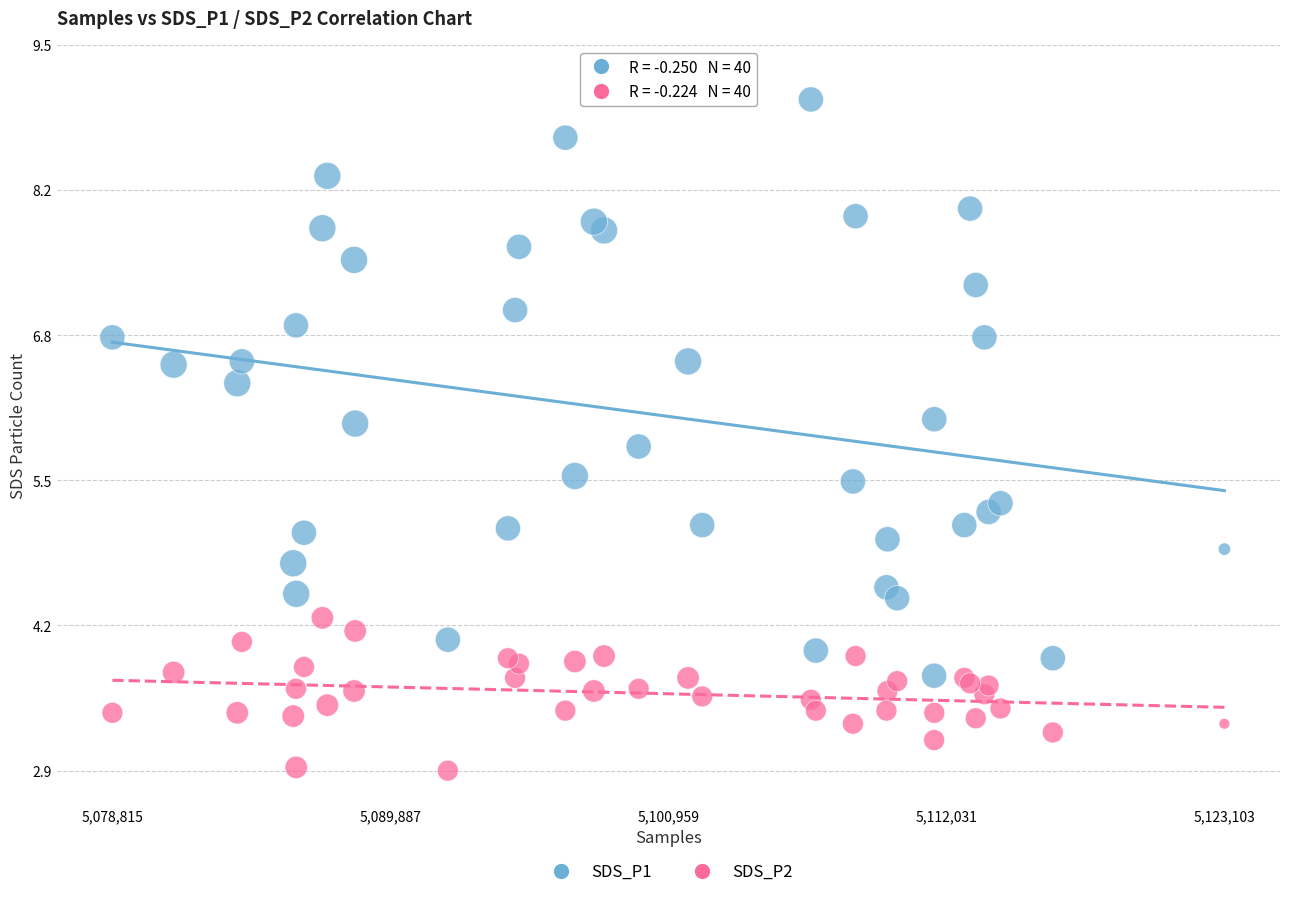

Which series contains the highest Y value?

SDS_P1